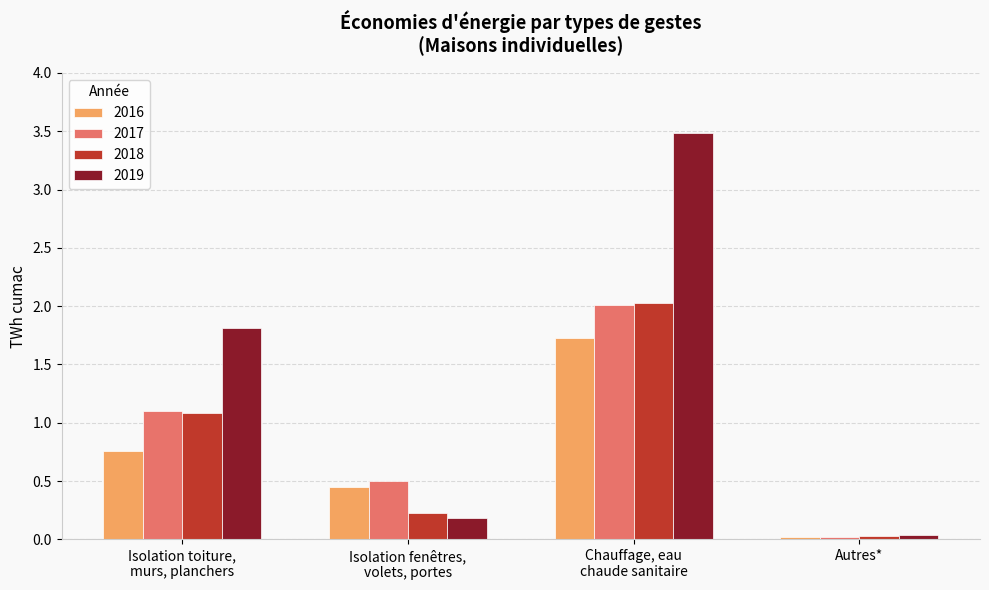

Which series changed the most between Chauffage, eau
chaude sanitaire and Autres*?

2019